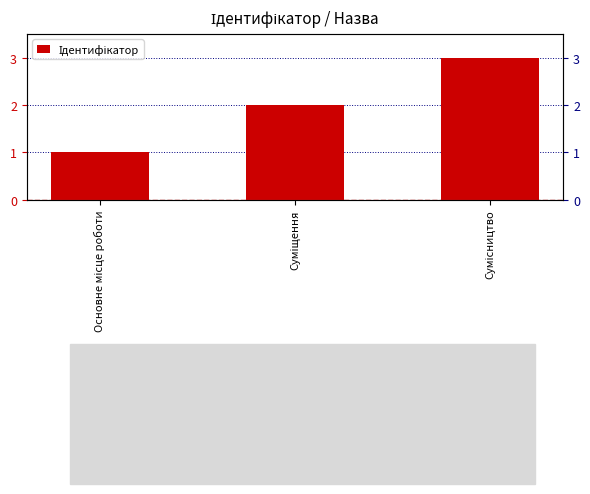

Approximately how many times larger is the value at Основне місце роботи compared to Сумісництво?

0.3